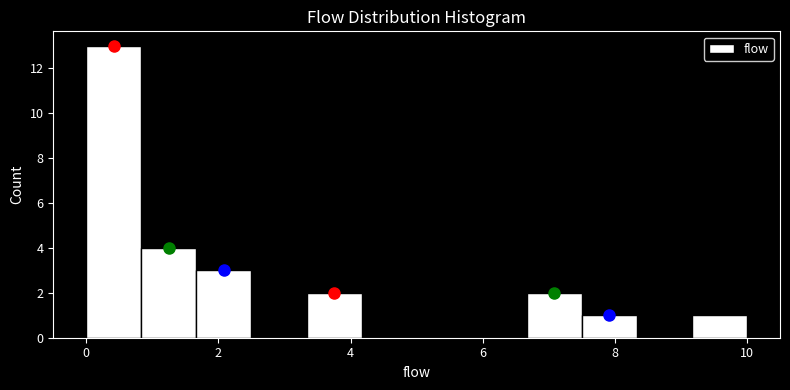

What is the height of the bar covering 1.6 to 2.6 on the x-axis? Neither the bar edges nor the heights are printed on the chart, so give them approximately, as read against the axes.

3